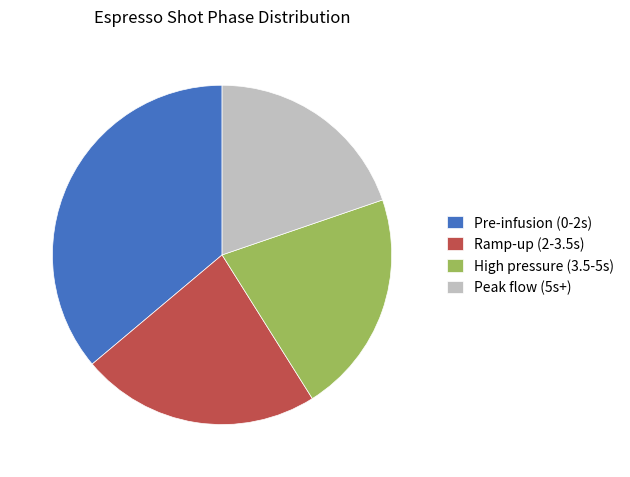

Is Peak flow (5s+) the majority of the pie?

No